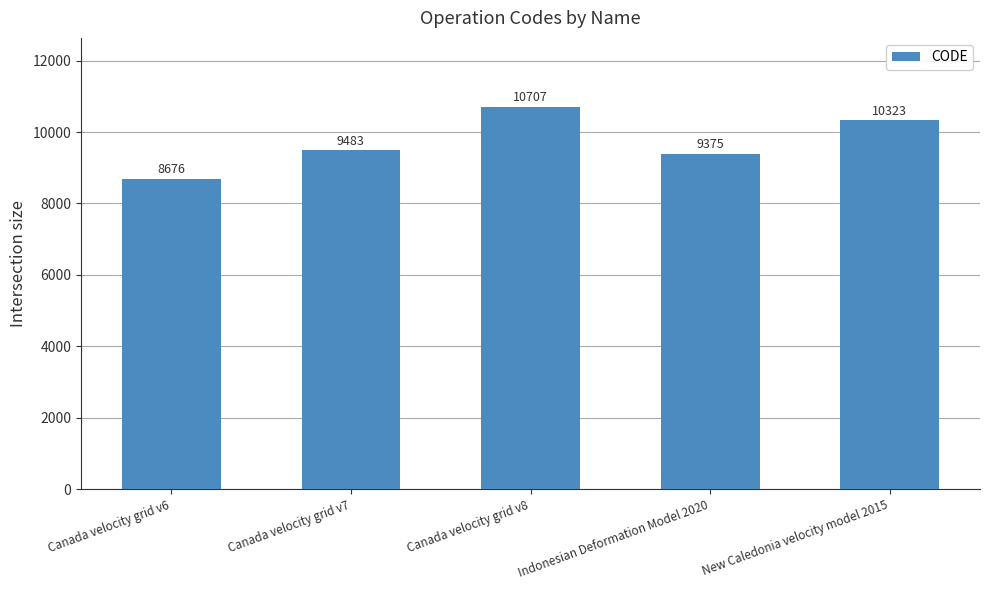

Reading left to right, what are all the values shown in this chart?

Canada velocity grid v6=8676	Canada velocity grid v7=9483	Canada velocity grid v8=10707	Indonesian Deformation Model 2020=9375	New Caledonia velocity model 2015=10323